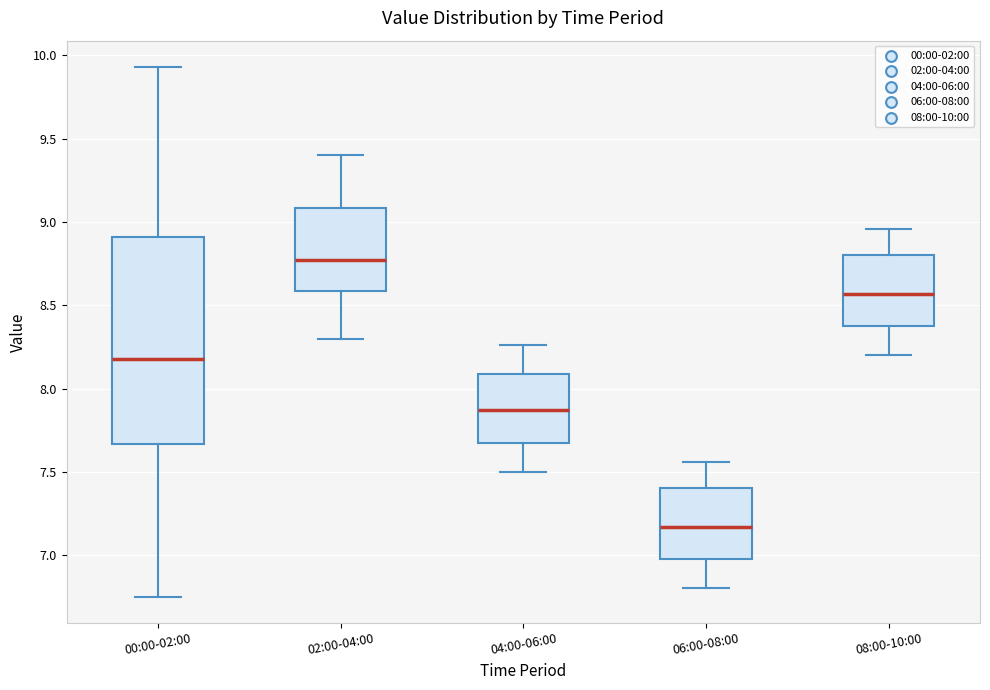

Which box is the tallest, from its lower edge to its upper edge?

00:00-02:00